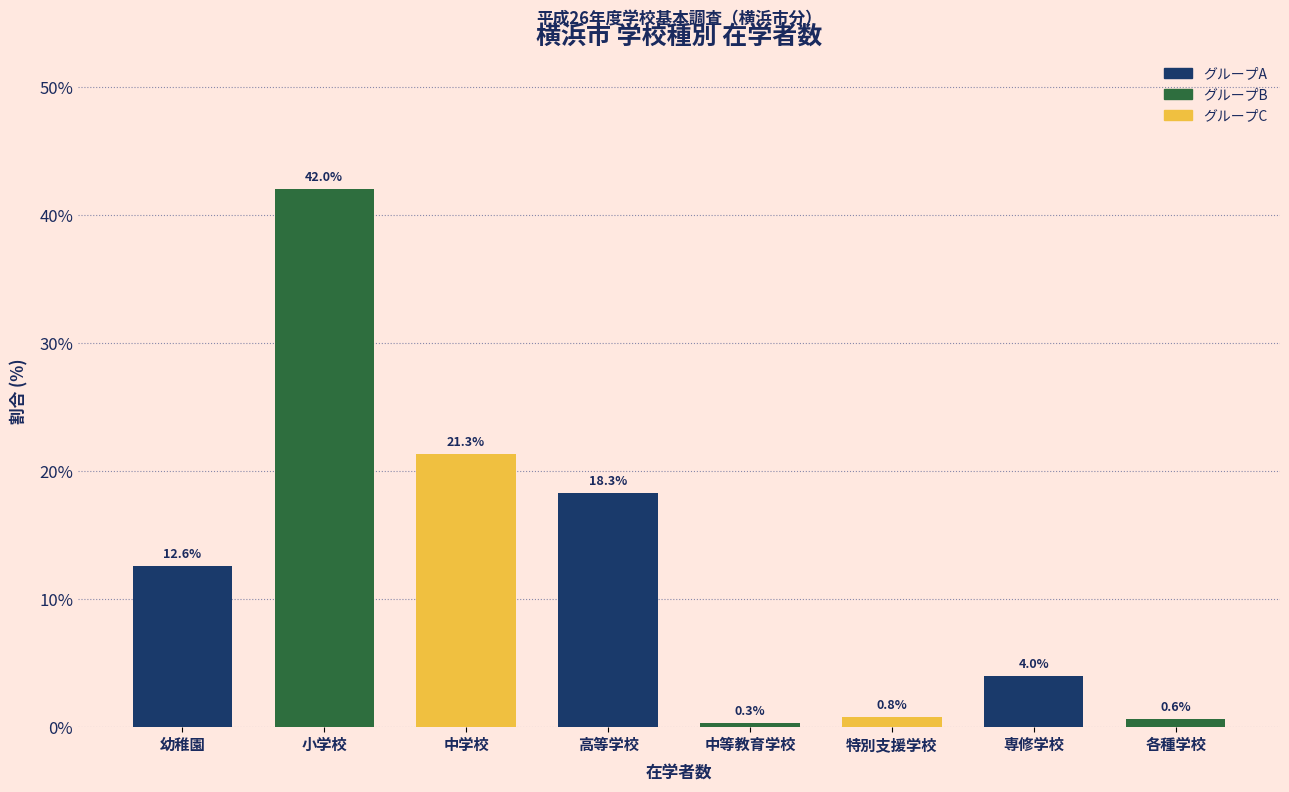

Reading left to right, what are all the values shown in this chart?

幼稚園=12.6	小学校=42.0	中学校=21.3	高等学校=18.3	中等教育学校=0.3	特別支援学校=0.8	専修学校=4.0	各種学校=0.6